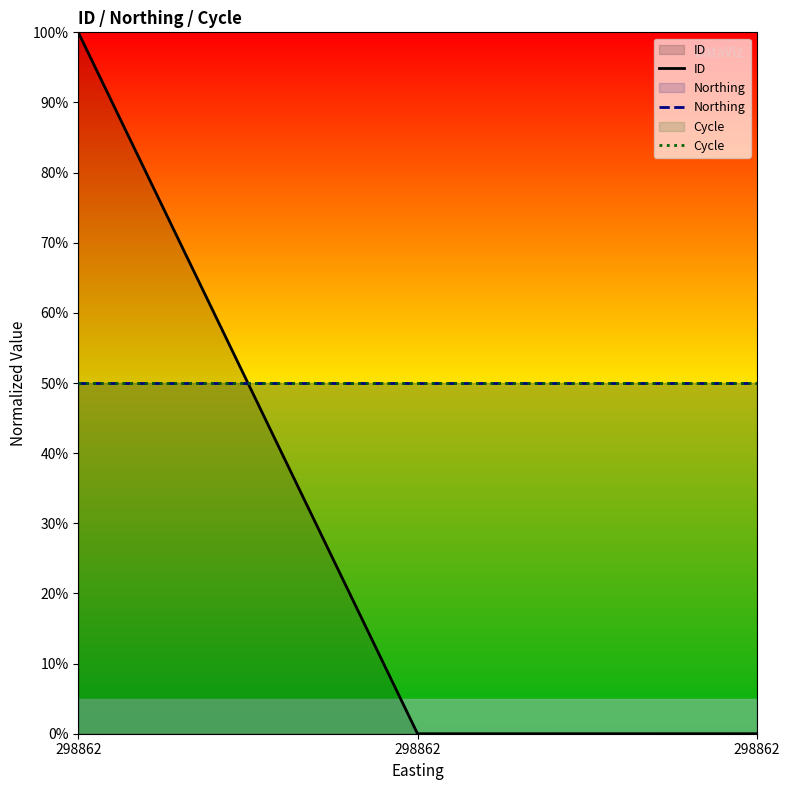

Does the chart display data point markers on the line(s)?

No